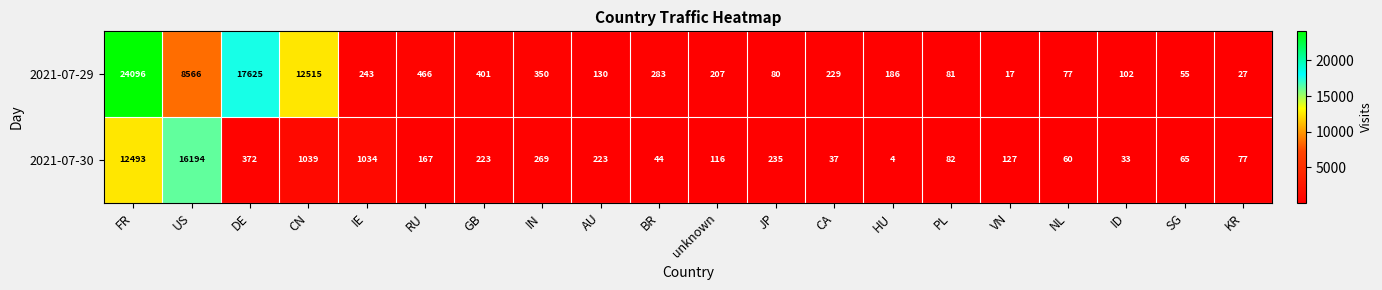

At how many categories does at least one series exceed 14262?

3